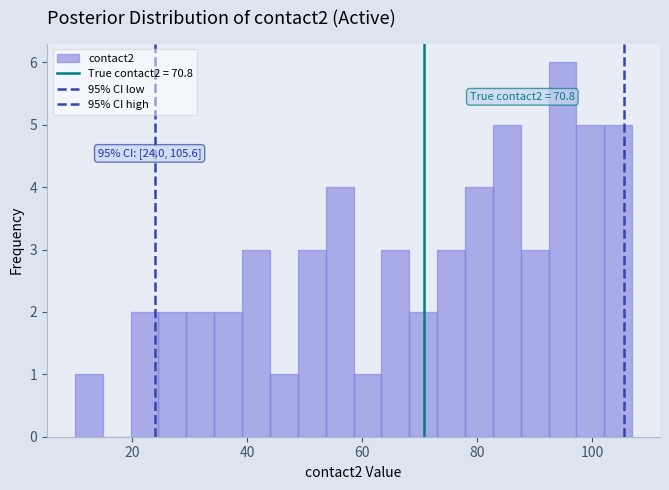

Around what value on the x-axis is the tallest bar? Give the approximate position of its centre, as read against the axis.

94